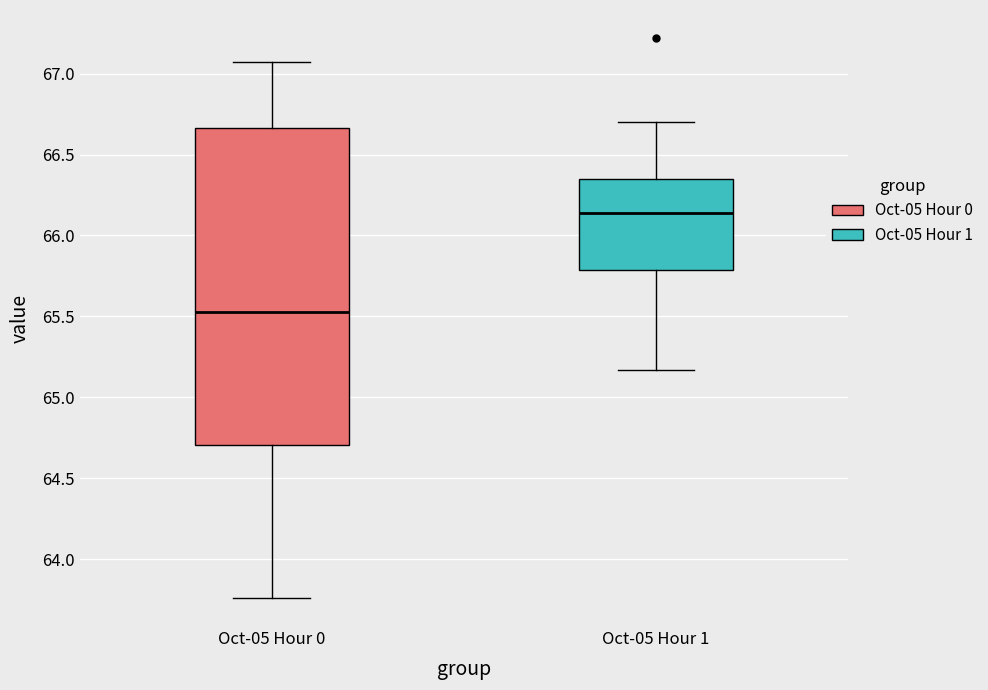

Reading left to right, read every box against the y-axis: the position of its median line, the range the box covers, and the ends of its whiskers. The values are not printed on the chart, so give them approximately, as read against the axis.

Oct-05 Hour 0: median 65.55, box 64.70 to 66.65, whiskers 63.75 to 67.05
Oct-05 Hour 1: median 66.15, box 65.80 to 66.35, whiskers 65.15 to 66.70